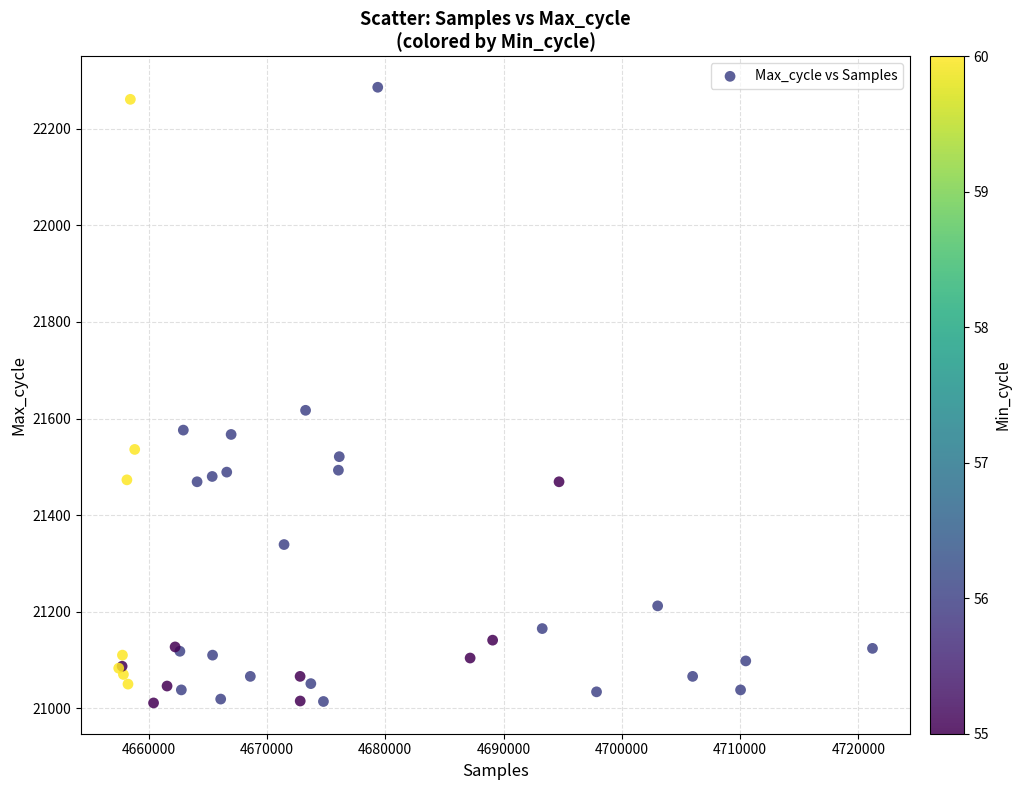

What Y value in the scatter plot is closest to 21648?

21617